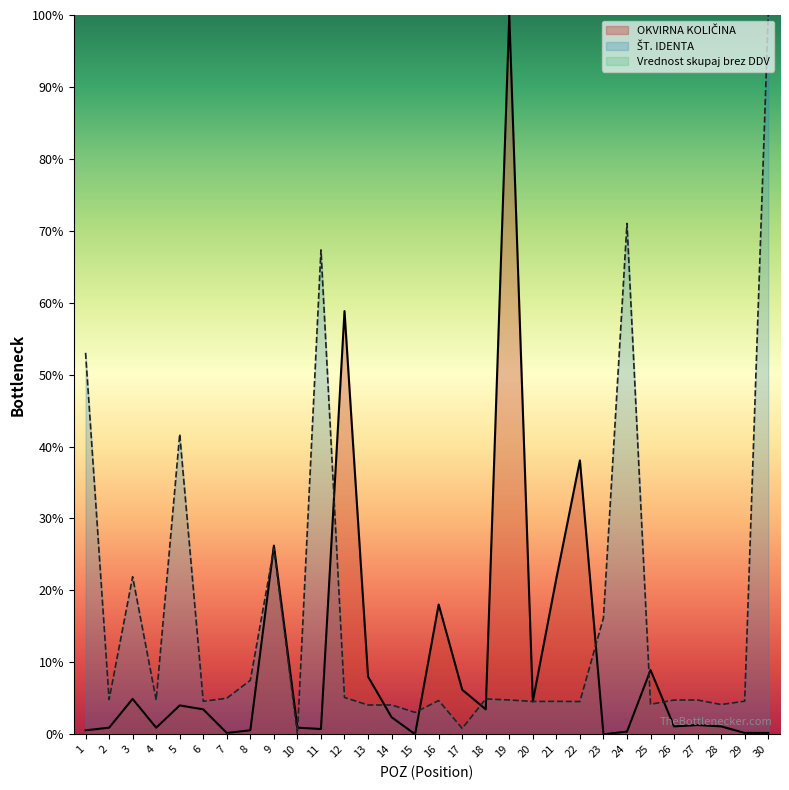

Does the chart display data point markers on the line(s)?

No